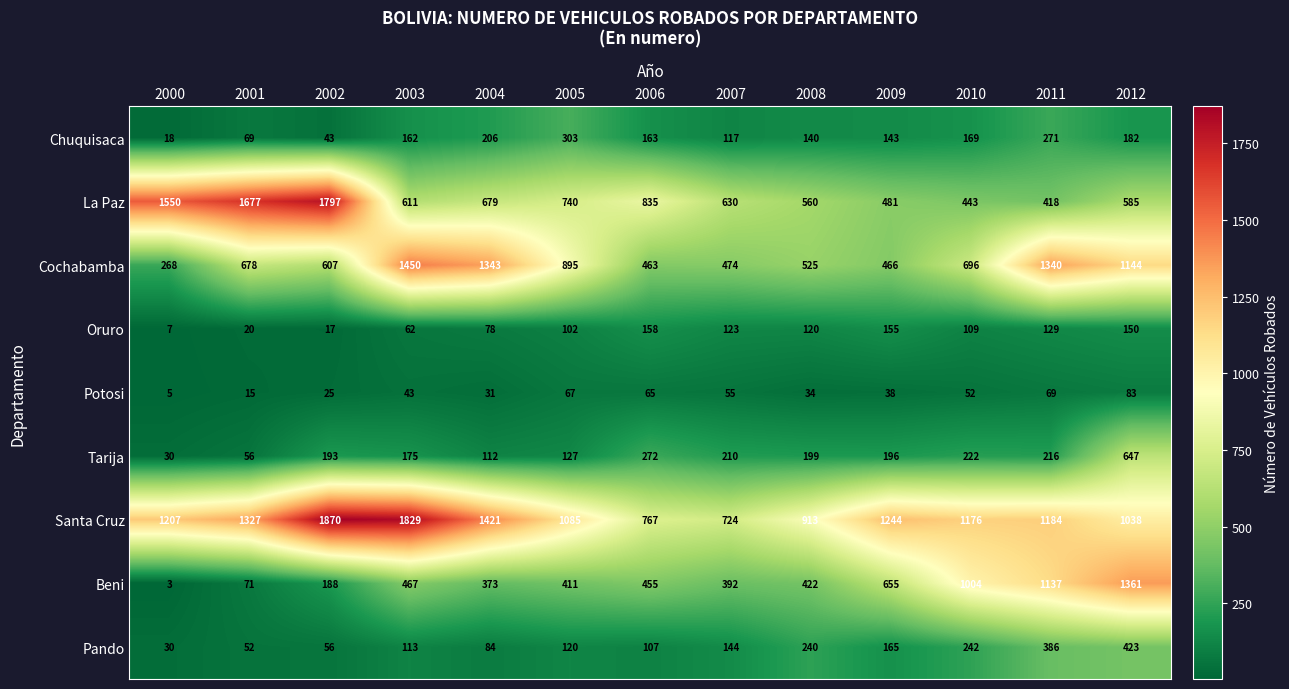

How many categories are shown in the chart?

13